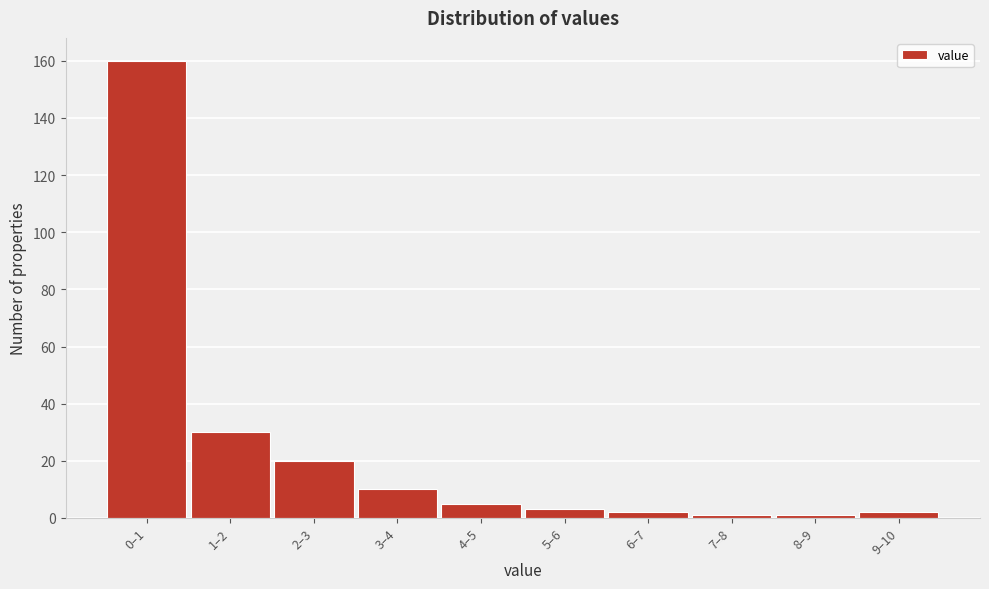

Reading left to right, transcribe all the data shown in this chart.

160	30	20	10	5	3	2	1	1	2